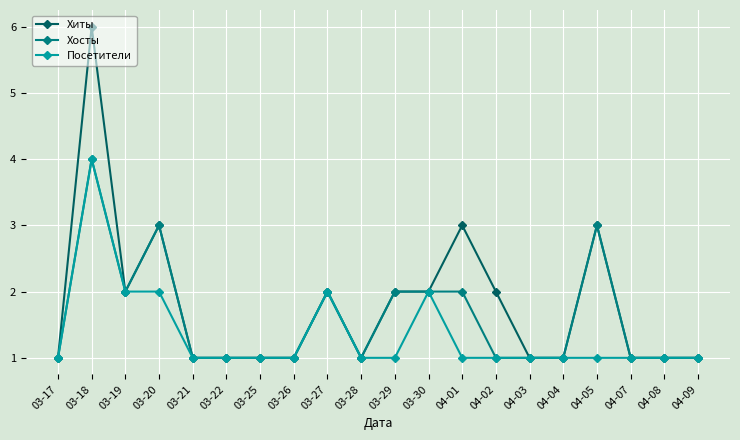

Is it true that Хиты equals 3 at 04-01?

True